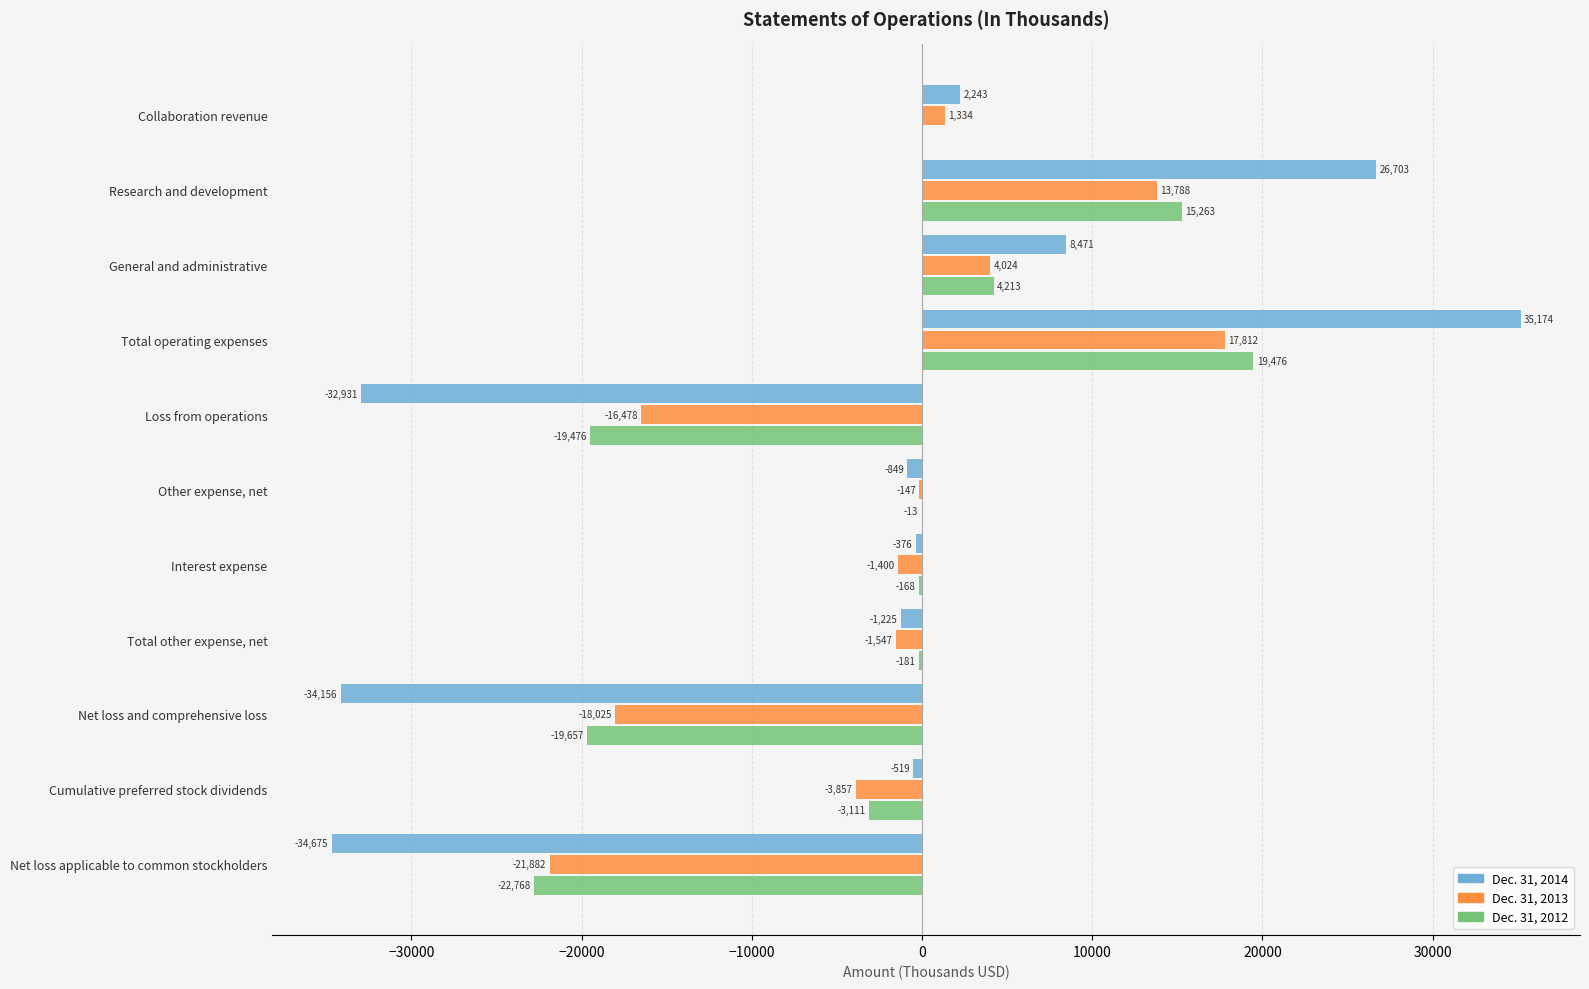

Read the Dec. 31, 2012 value at Other expense, net.

-13